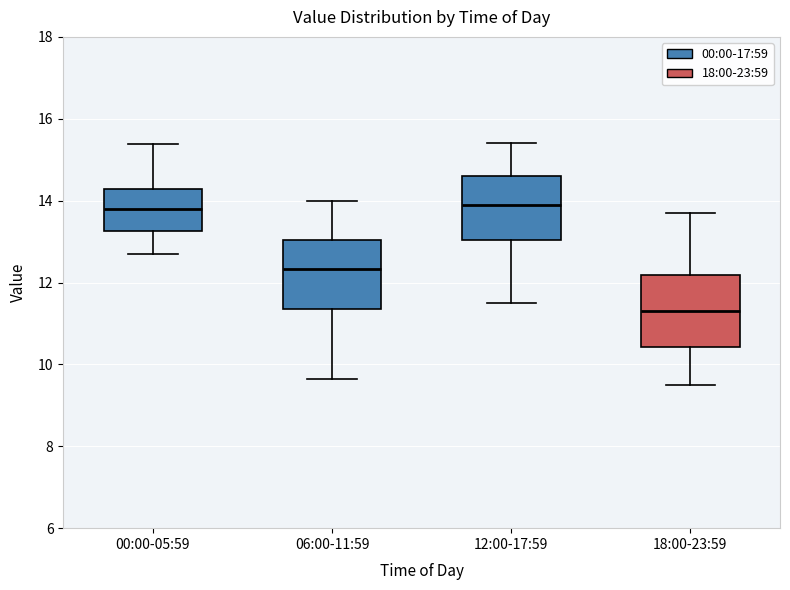

Where does the upper whisker of the box for 18:00-23:59 end on the y-axis? The values are not printed on the chart, so give them approximately, as read against the axis.

13.8